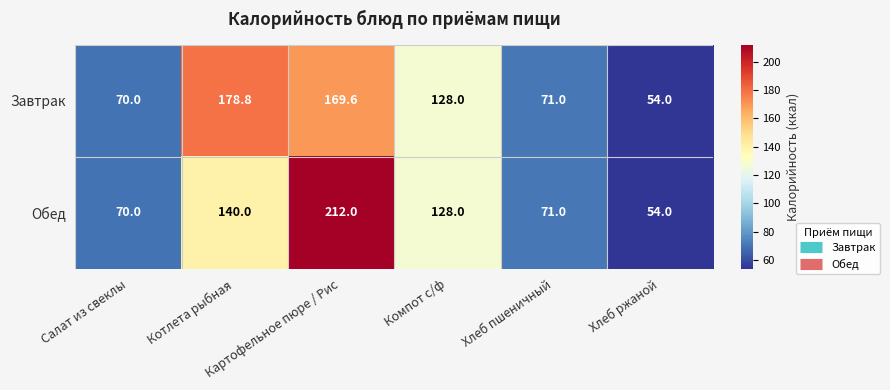

Rank the series by their average value, from lowest to highest.

Завтрак, Обед